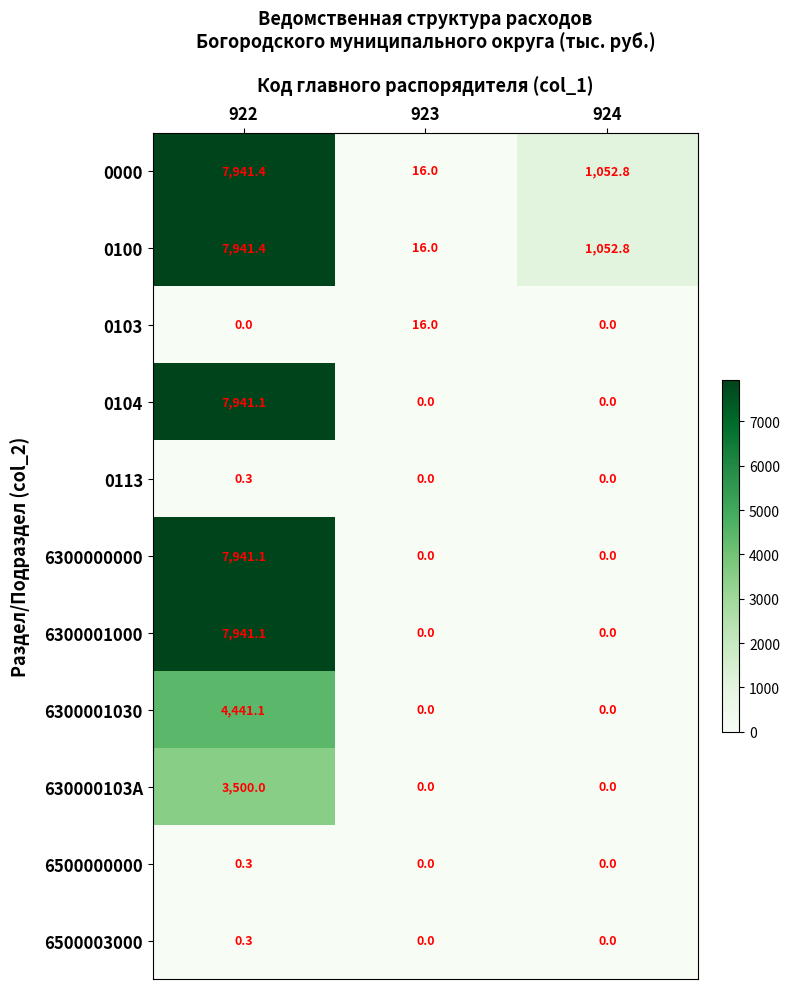

What is the difference between the maximum and second lowest values in the 0113 series?

0.3